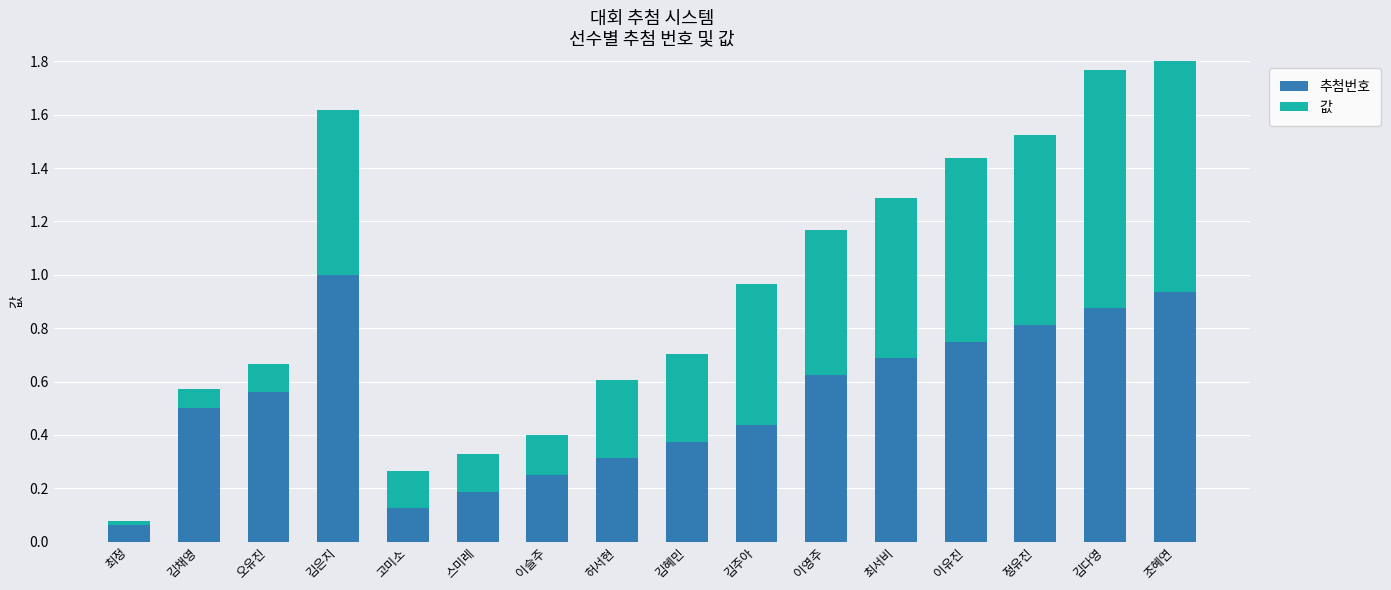

At how many categories does at least one series exceed 0?

16